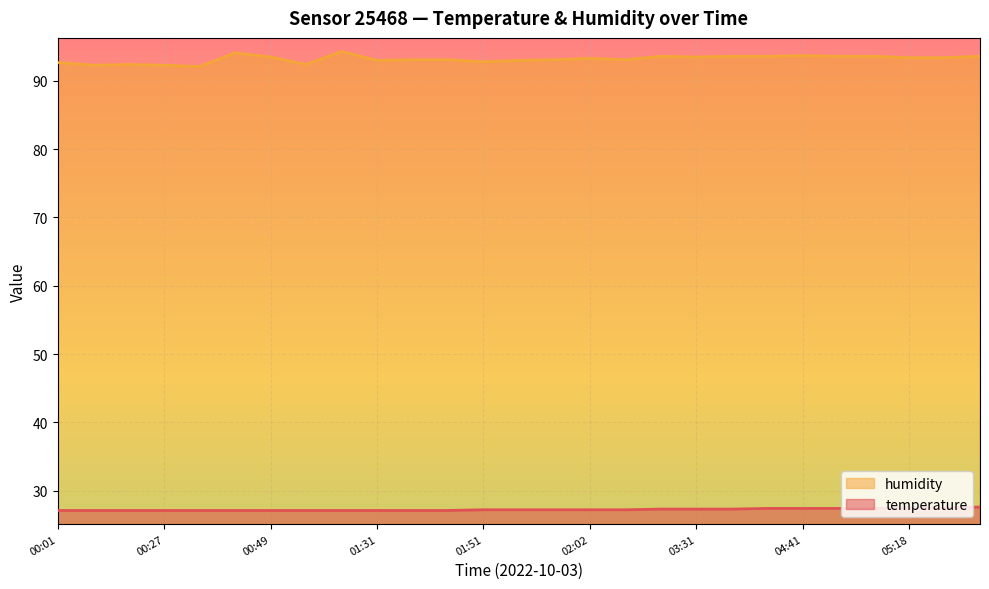

What are all the series names shown in the legend?

humidity, temperature